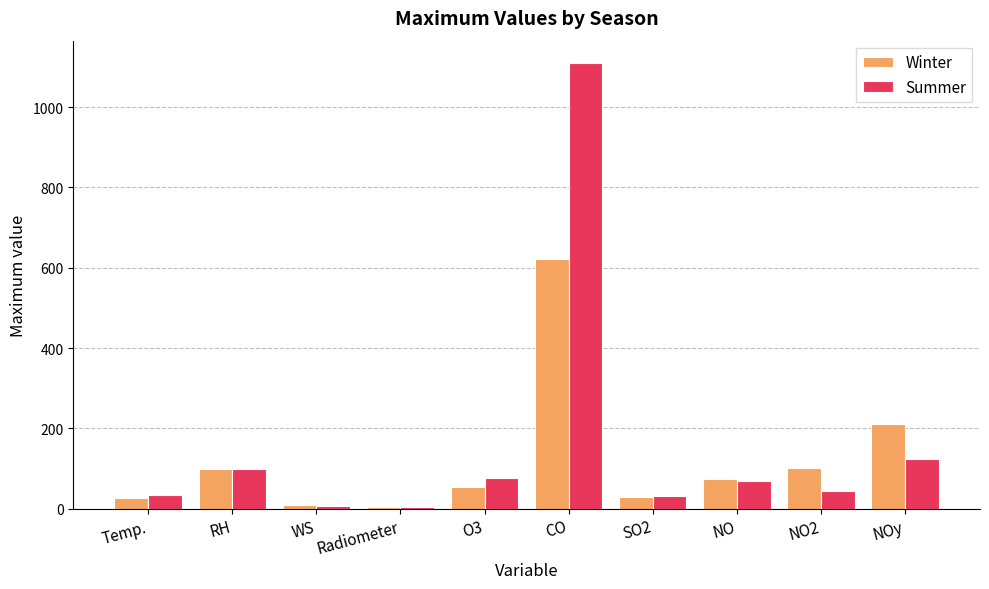

What is the difference between the maximum and minimum values in the Winter series?

617.5